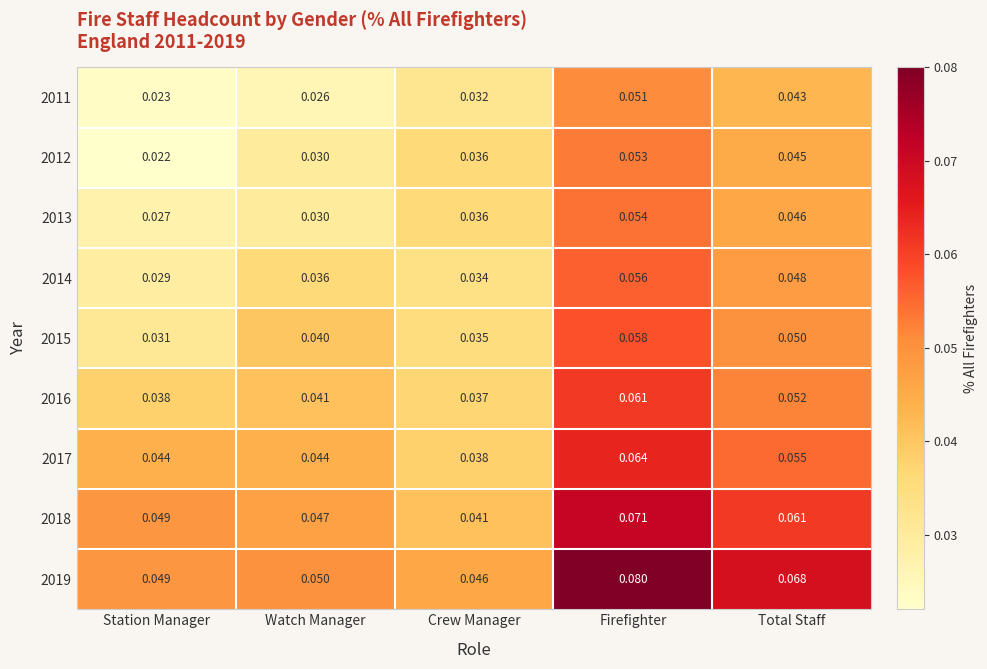

Is the value of 2016 at Firefighter greater than the value of 2019 at Total Staff?

No